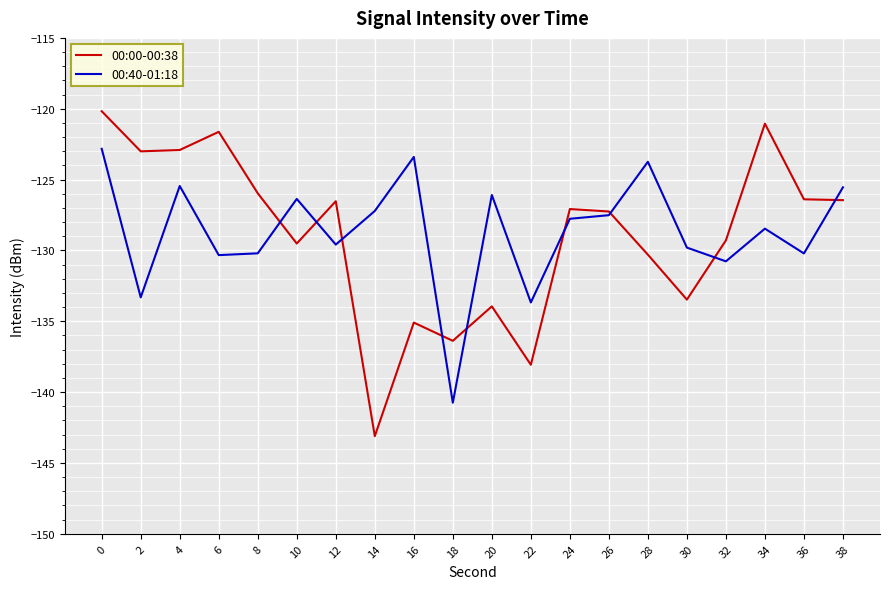

How many times do 00:40-01:18 and 00:00-00:38 cross each other?

9